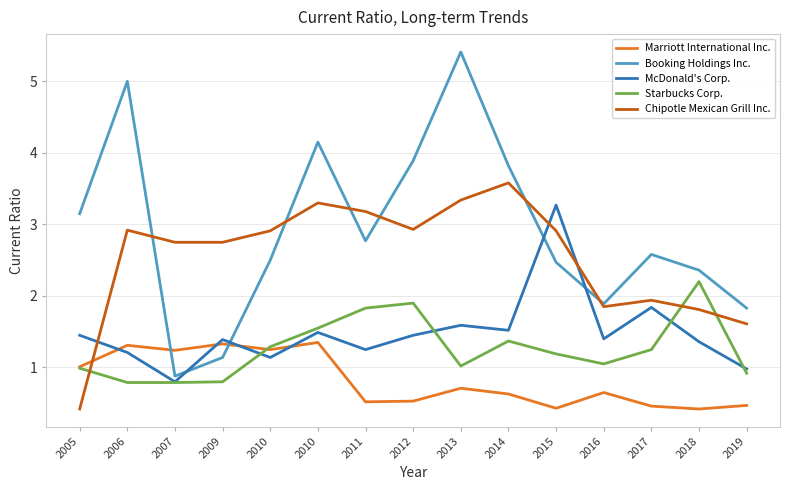

Reading left to right, extract all data points from this chart.

Marriott International Inc.: 2005=1.0	2006=1.3	2007=1.2	2009=1.3	2010=1.2	2010=1.4	2011=0.5	2012=0.5	2013=0.7	2014=0.6	2015=0.4	2016=0.7	2017=0.5	2018=0.4	2019=0.5
Booking Holdings Inc.: 2005=3.1	2006=5.0	2007=0.9	2009=1.1	2010=2.5	2010=4.2	2011=2.8	2012=3.9	2013=5.4	2014=3.8	2015=2.5	2016=1.9	2017=2.6	2018=2.4	2019=1.8
McDonald's Corp.: 2005=1.4	2006=1.2	2007=0.8	2009=1.4	2010=1.1	2010=1.5	2011=1.2	2012=1.4	2013=1.6	2014=1.5	2015=3.3	2016=1.4	2017=1.8	2018=1.4	2019=1.0
Starbucks Corp.: 2005=1.0	2006=0.8	2007=0.8	2009=0.8	2010=1.3	2010=1.6	2011=1.8	2012=1.9	2013=1.0	2014=1.4	2015=1.2	2016=1.1	2017=1.2	2018=2.2	2019=0.9
Chipotle Mexican Grill Inc.: 2005=0.4	2006=2.9	2007=2.8	2009=2.8	2010=2.9	2010=3.3	2011=3.2	2012=2.9	2013=3.3	2014=3.6	2015=2.9	2016=1.9	2017=1.9	2018=1.8	2019=1.6